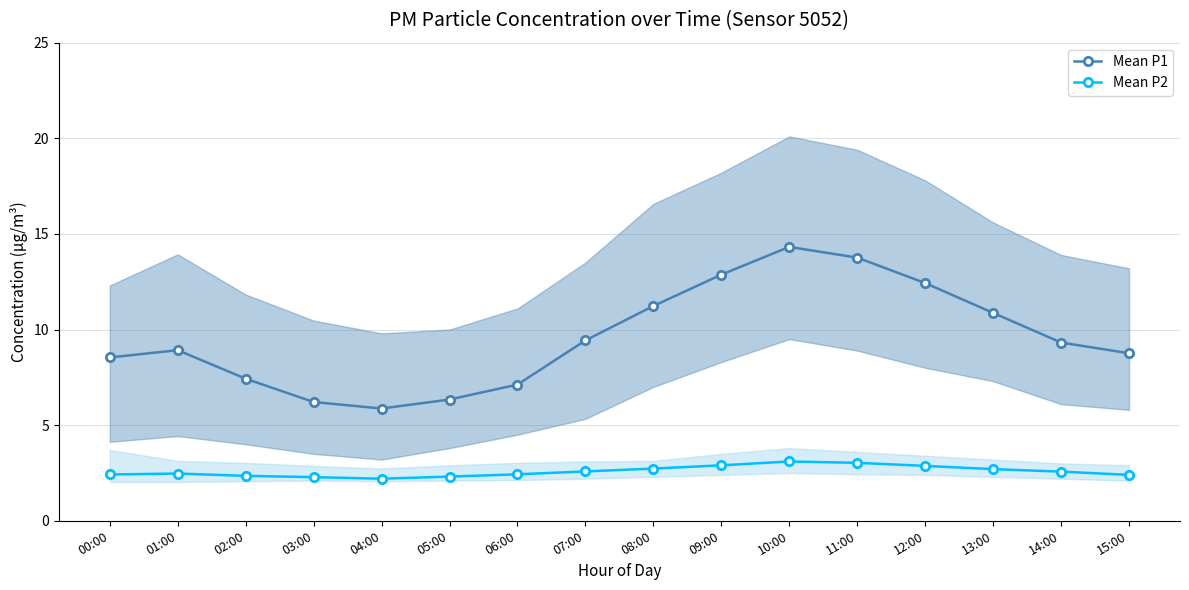

How many series are shown in this chart?

2